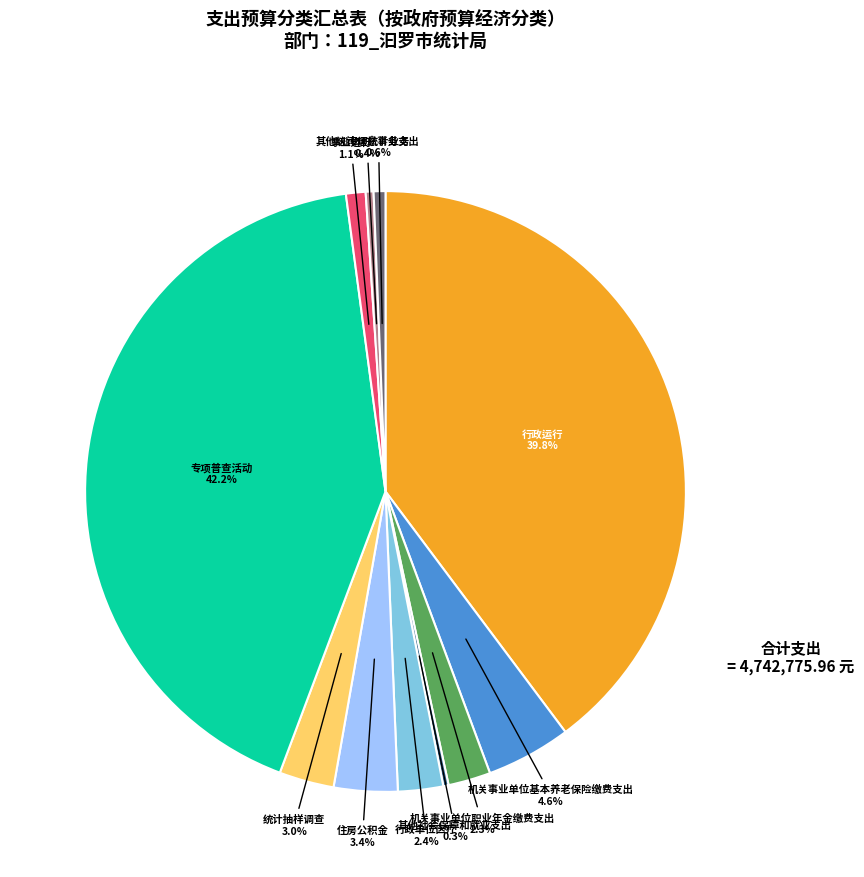

How many segments does this pie chart have?

11